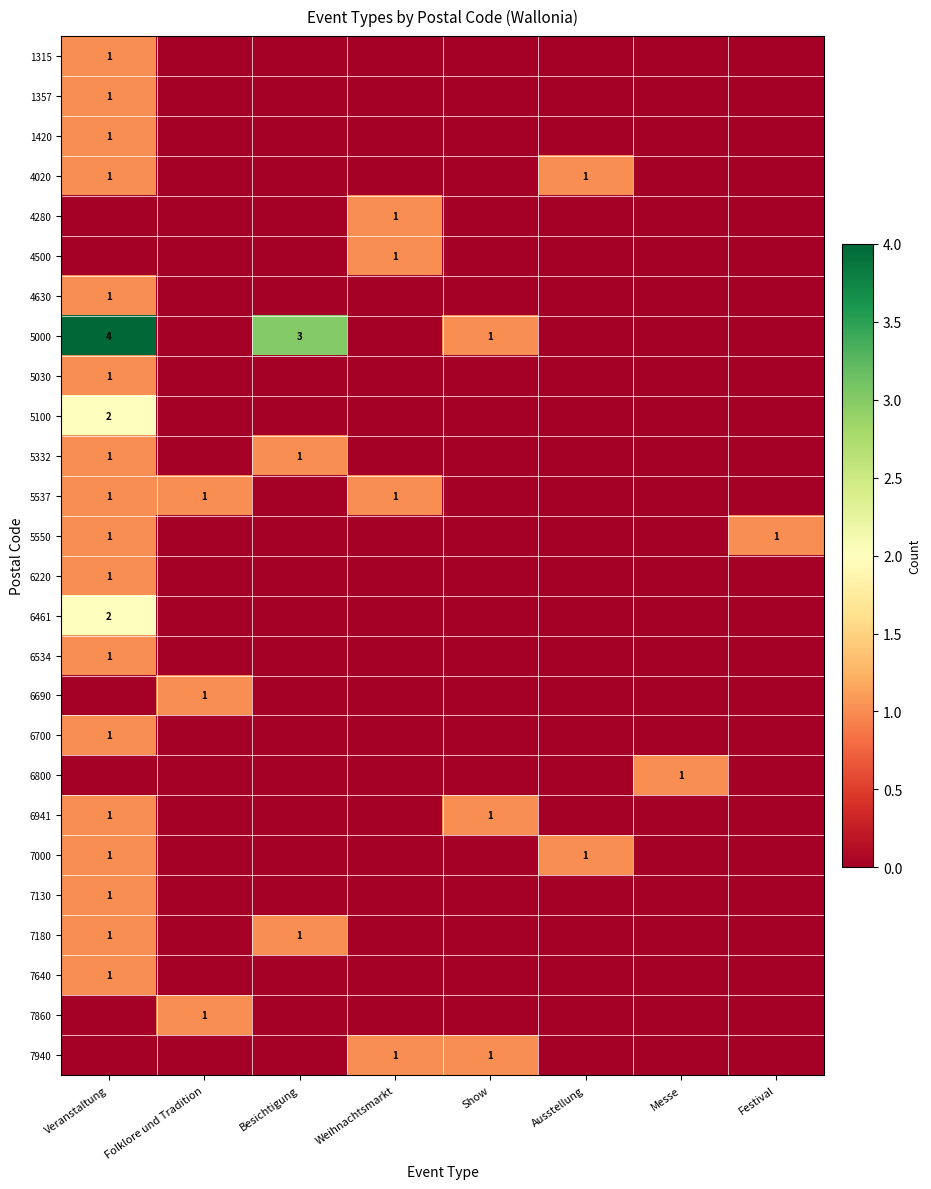

How many 5100 values are between 0 and 1?

7